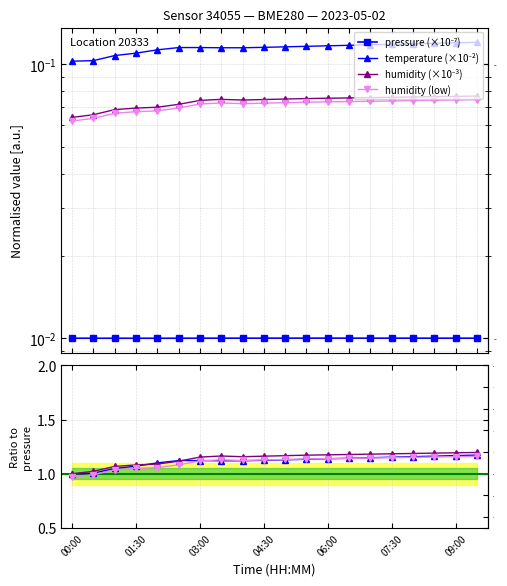

Which series has the largest total across all categories?

humidity